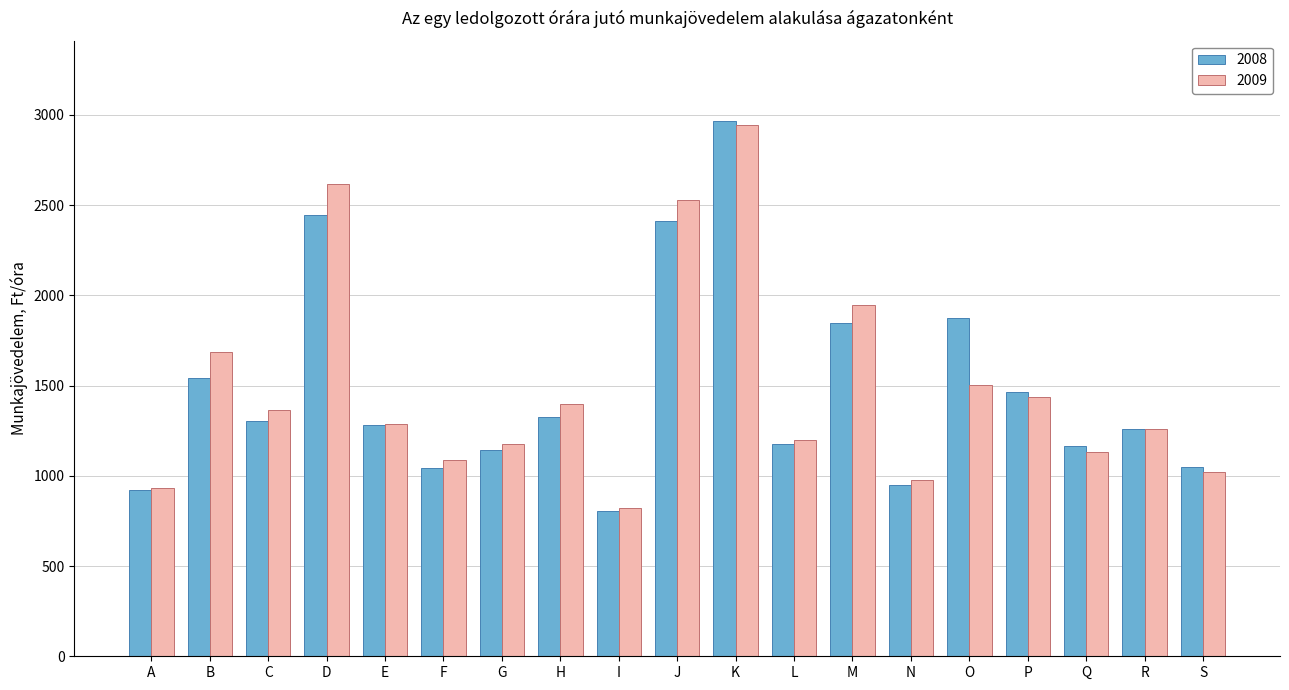

Is it true that 2008 equals 1302 at C?

True